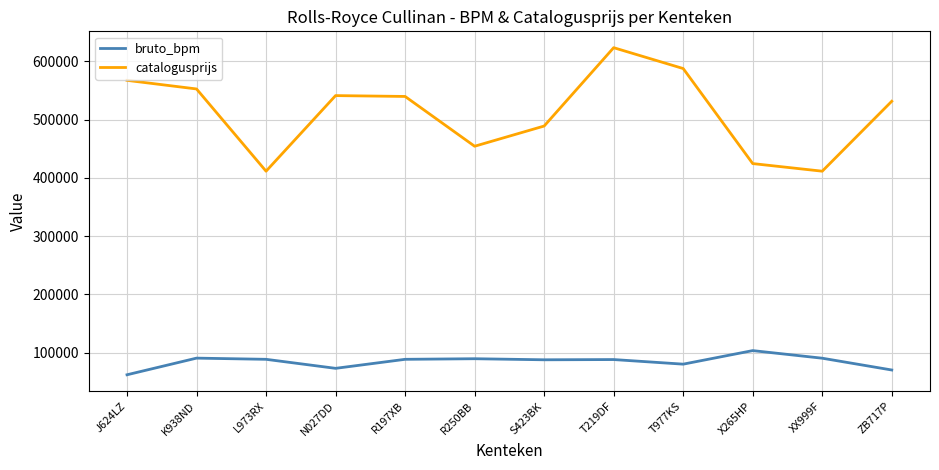

How many values in the catalogusprijs series are below 539523?

6